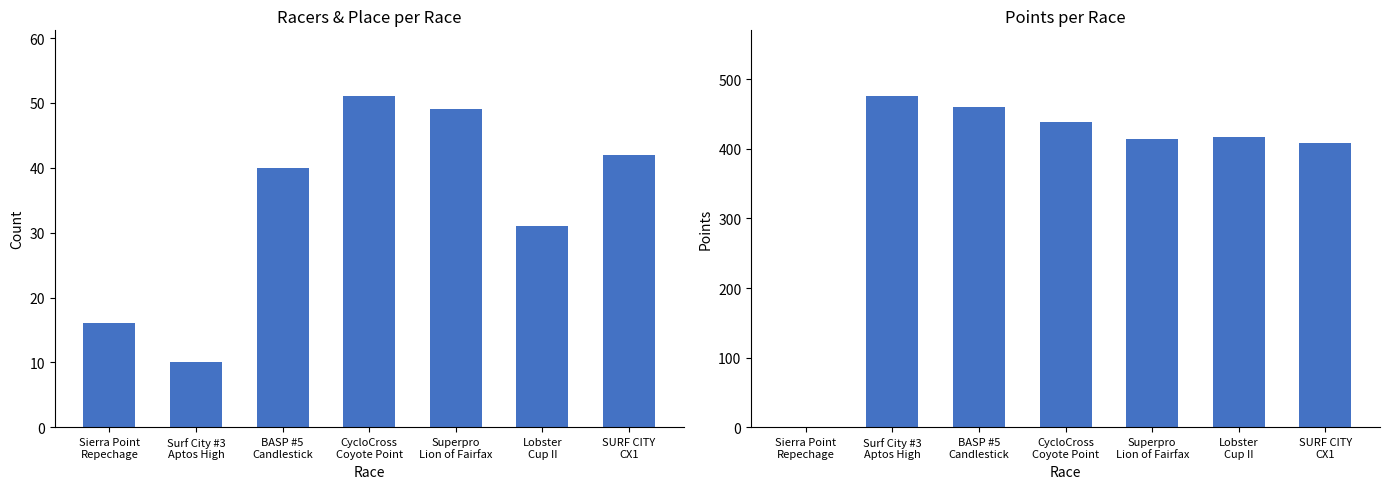

Is it true that Total Racers equals 78.1 at Superpro
Lion of Fairfax?

False